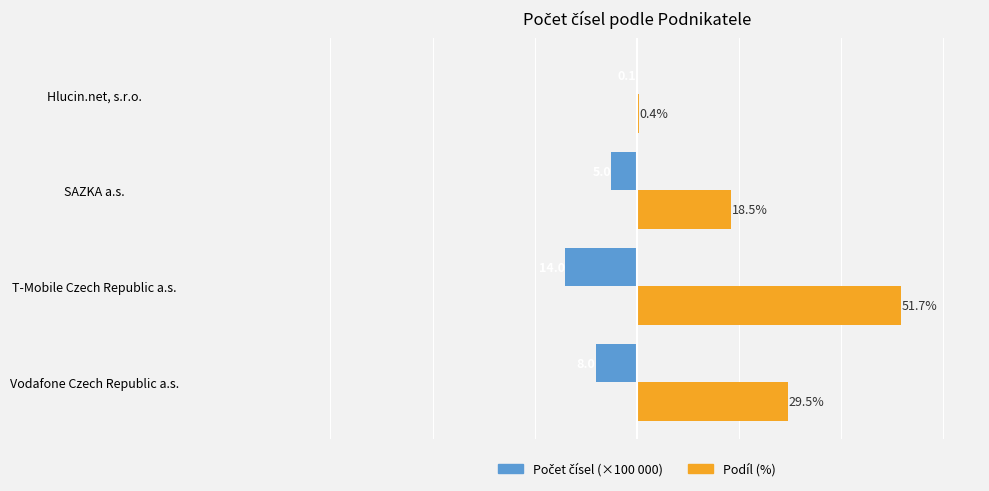

Which series changed the most between Vodafone Czech Republic a.s. and SAZKA a.s.?

Podíl (%)